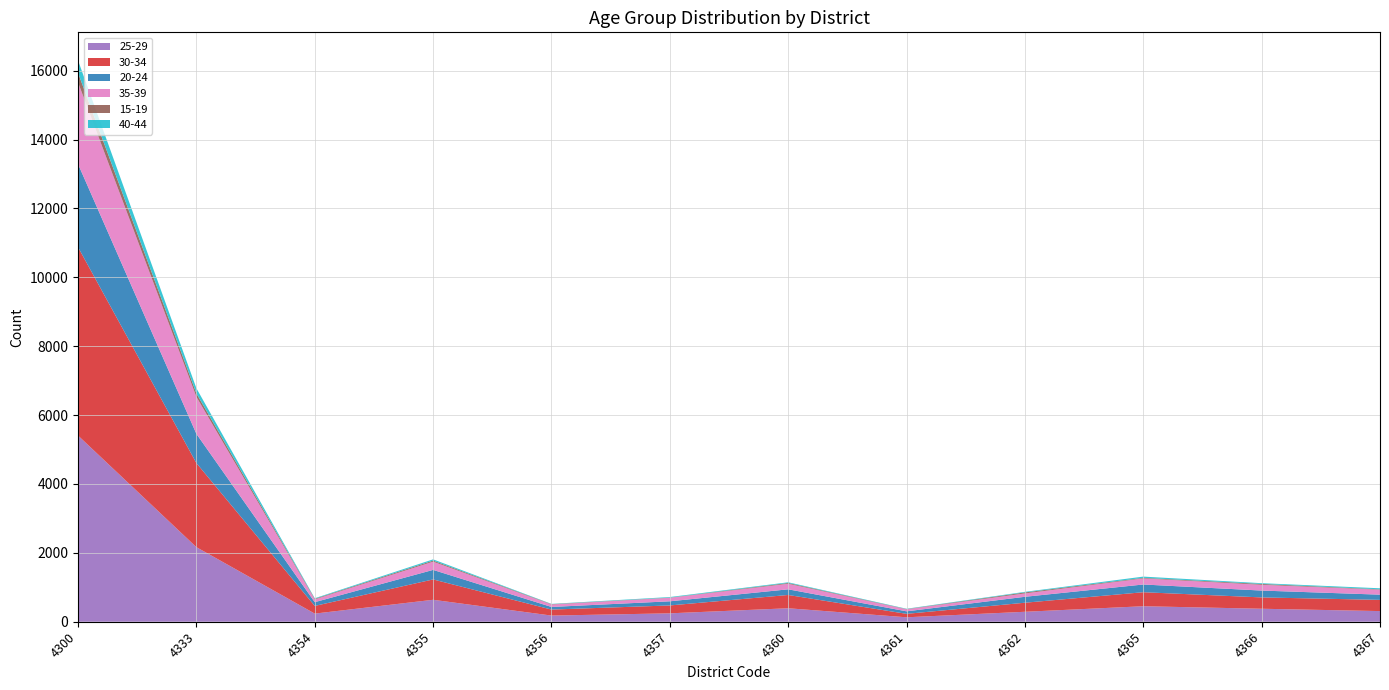

Reading right to left, transcribe all the data shown in this chart.

25-29: 4367=309	4366=377	4365=450	4362=289	4361=129	4360=391	4357=244	4356=179	4355=637	4354=236	4333=2165	4300=5406
30-34: 4367=326	4366=329	4365=407	4362=263	4361=100	4360=386	4357=229	4356=174	4355=591	4354=223	4333=2442	4300=5470
20-24: 4367=151	4366=199	4365=224	4362=172	4361=73	4360=164	4357=120	4356=76	4355=277	4354=109	4333=848	4300=2413
35-39: 4367=143	4366=167	4365=176	4362=98	4361=59	4360=161	4357=101	4356=71	4355=239	4354=80	4333=1075	4300=2370
15-19: 4367=12	4366=25	4365=17	4362=29	4361=7	4360=23	4357=6	4356=10	4355=31	4354=18	4333=101	4300=279
40-44: 4367=30	4366=22	4365=36	4362=17	4361=9	4360=20	4357=17	4356=8	4355=36	4354=16	4333=148	4300=359